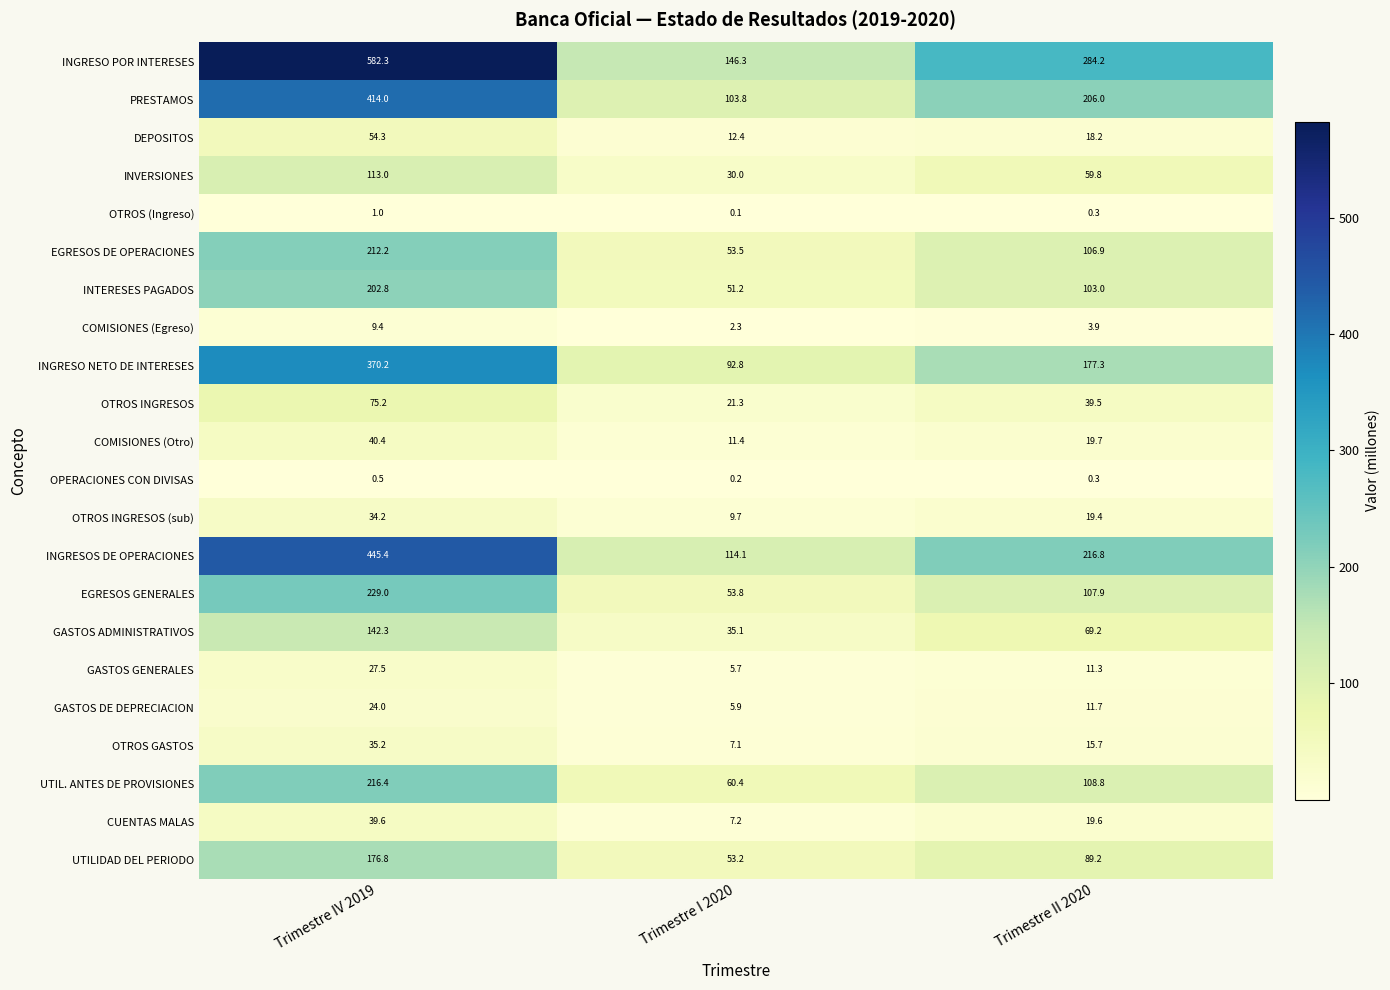

The value of INGRESO NETO DE INTERESES at Trimestre I 2020 is 141.2. True or false?

False